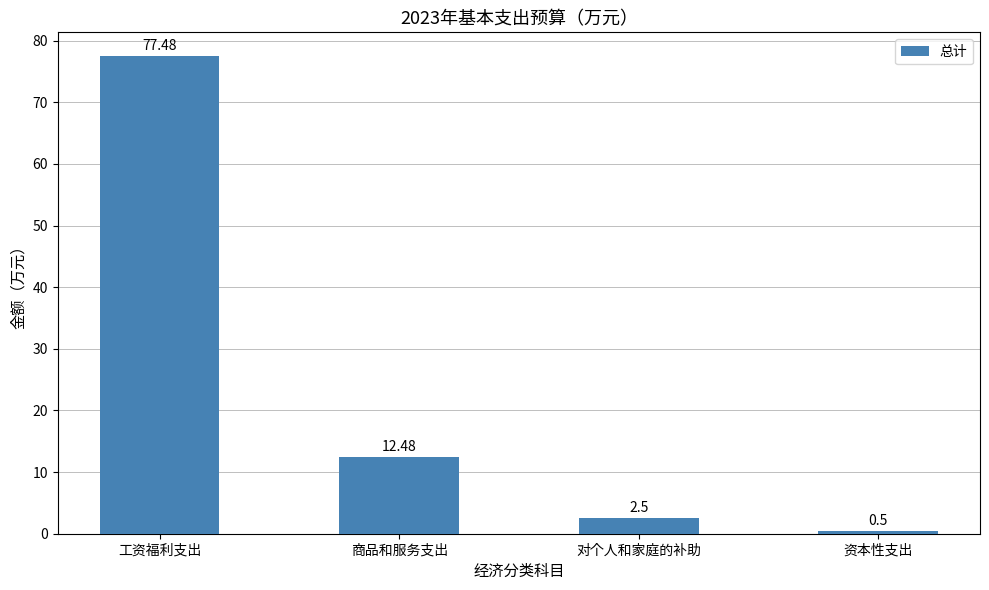

What is the approximate value at 商品和服务支出?

12.5